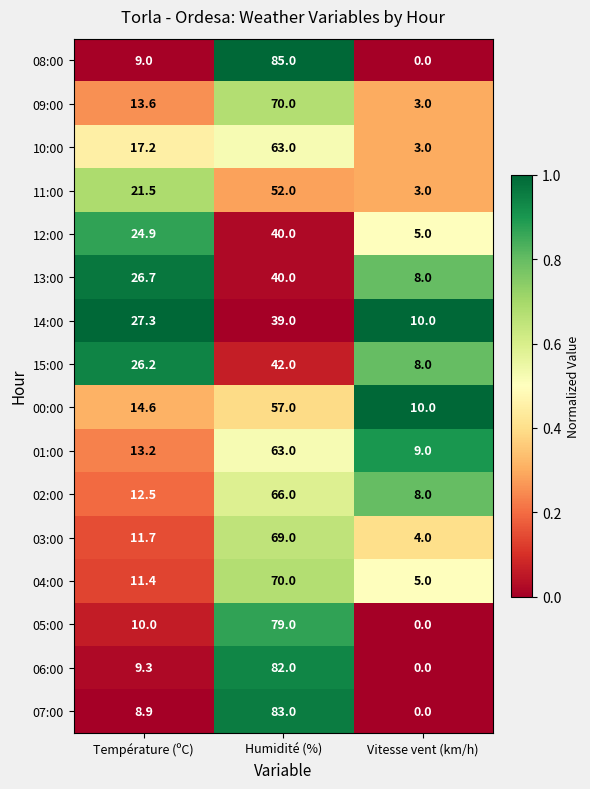

At how many categories does at least one series exceed 0?

3